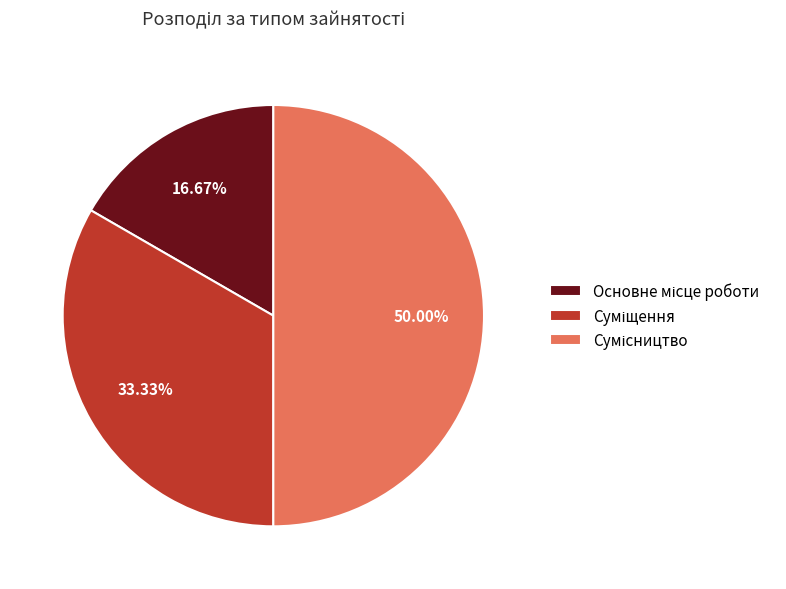

How many segments does this pie chart have?

3